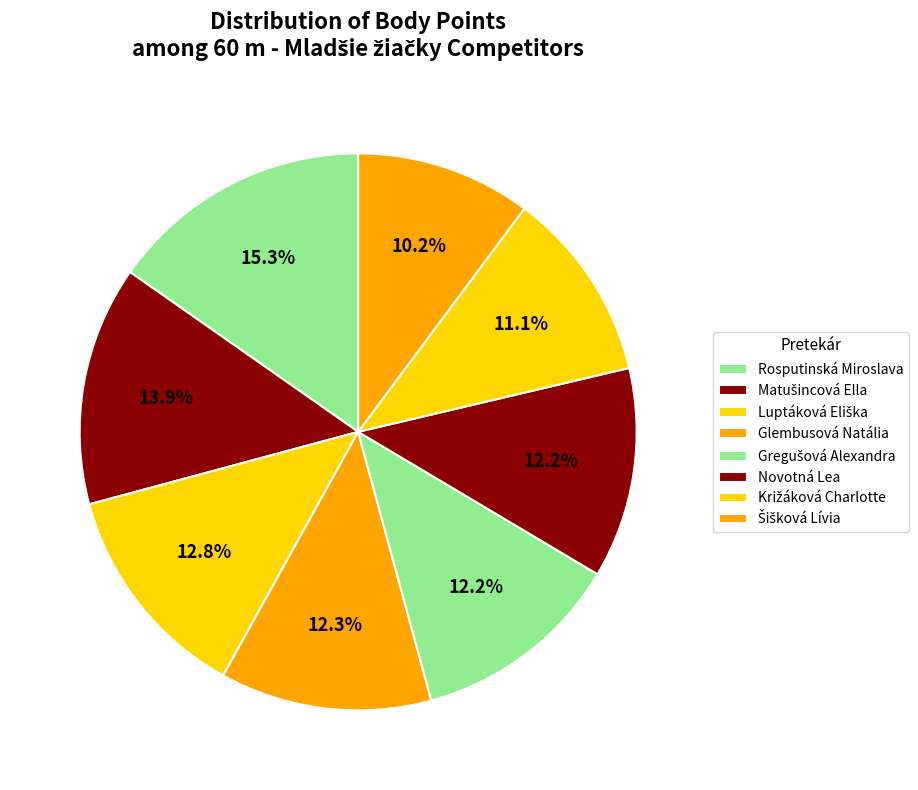

To the nearest percent, what portion does Luptáková Eliška represent?

13%